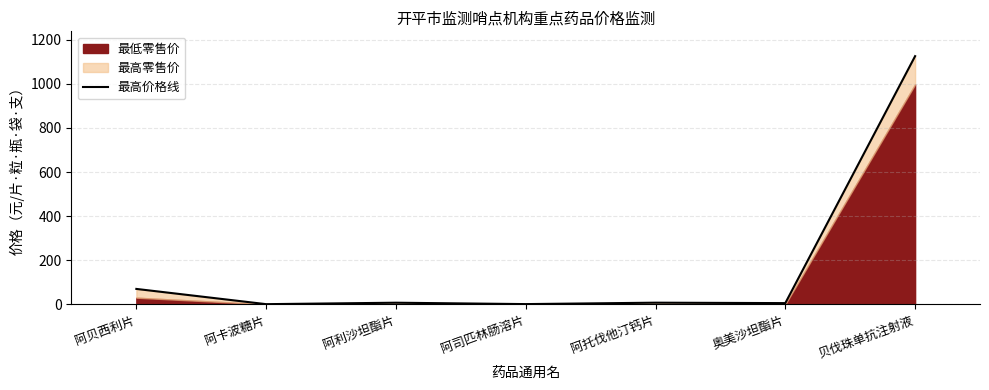

What is the average value?

173.9